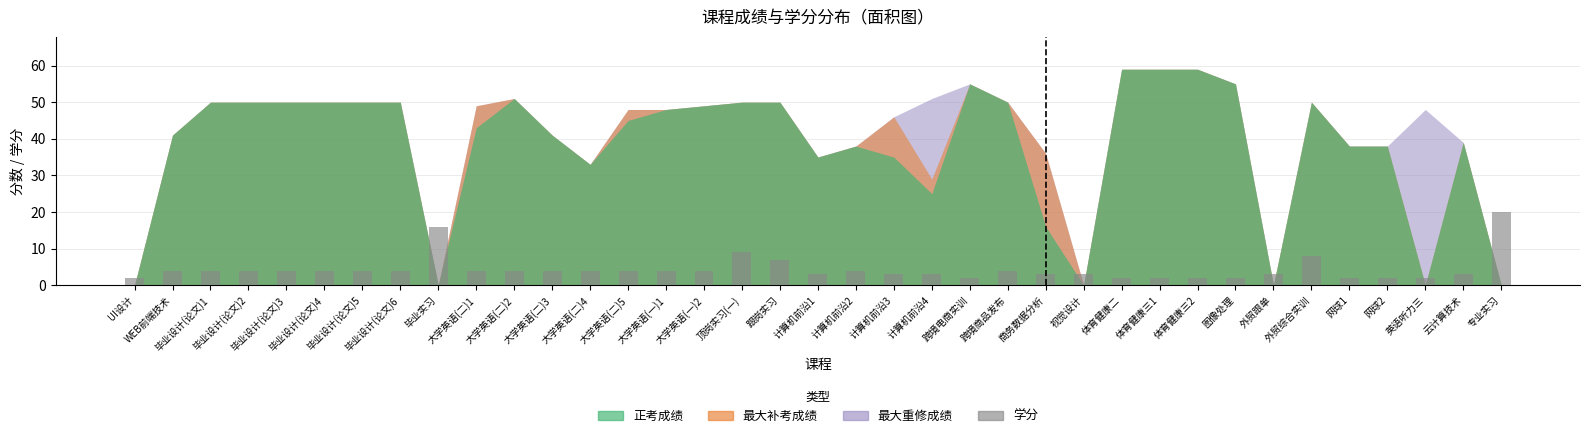

Which has a higher value, 计算机前沿2 or 图像处理?

计算机前沿2